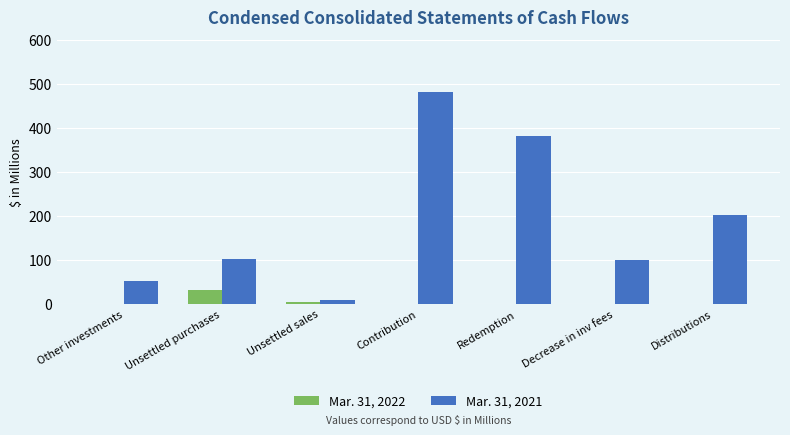

Which series changed the most between Unsettled purchases and Redemption?

Mar. 31, 2021